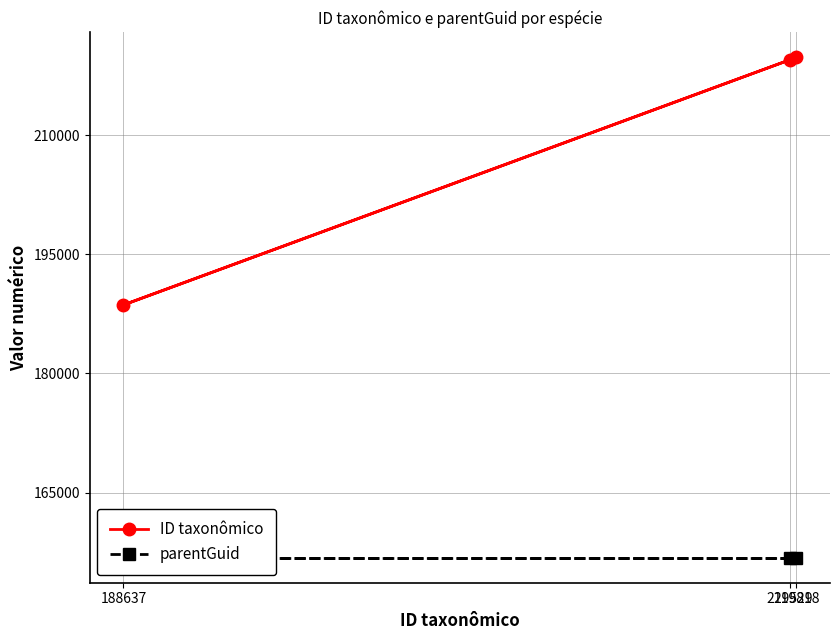

Where is ID taxonômico nearest to the value 204227?

219529